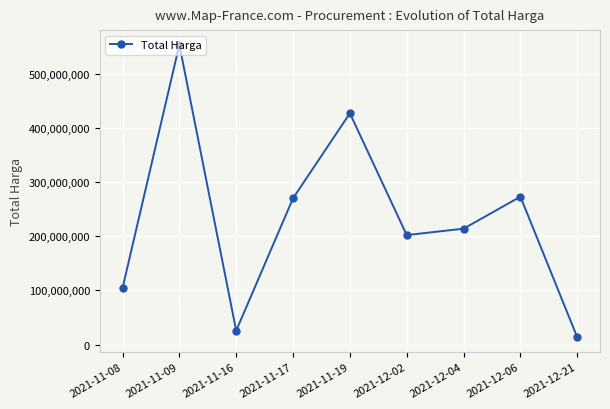

Where is the first local maximum?

2021-11-09